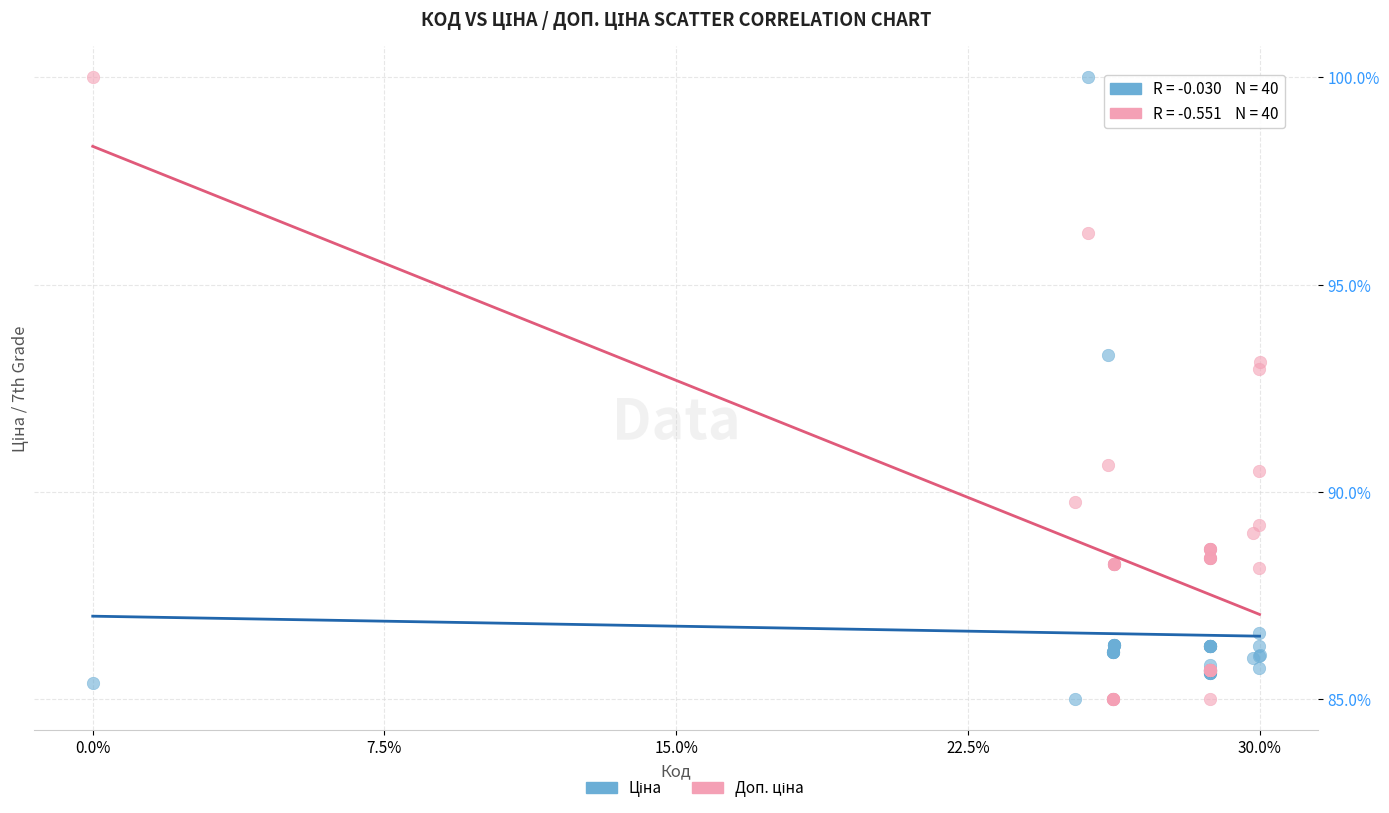

Across all series, what Y value is closest to 92?

93.0